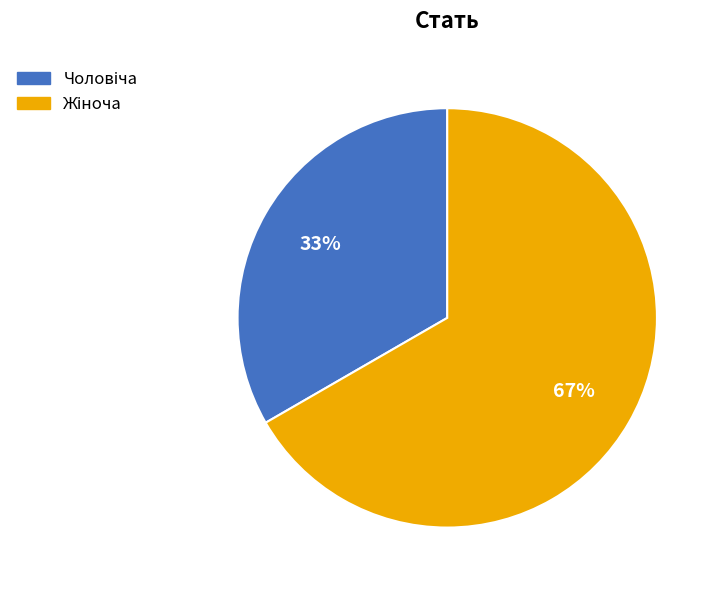

Is there any slice that represents more than half of the pie?

Yes